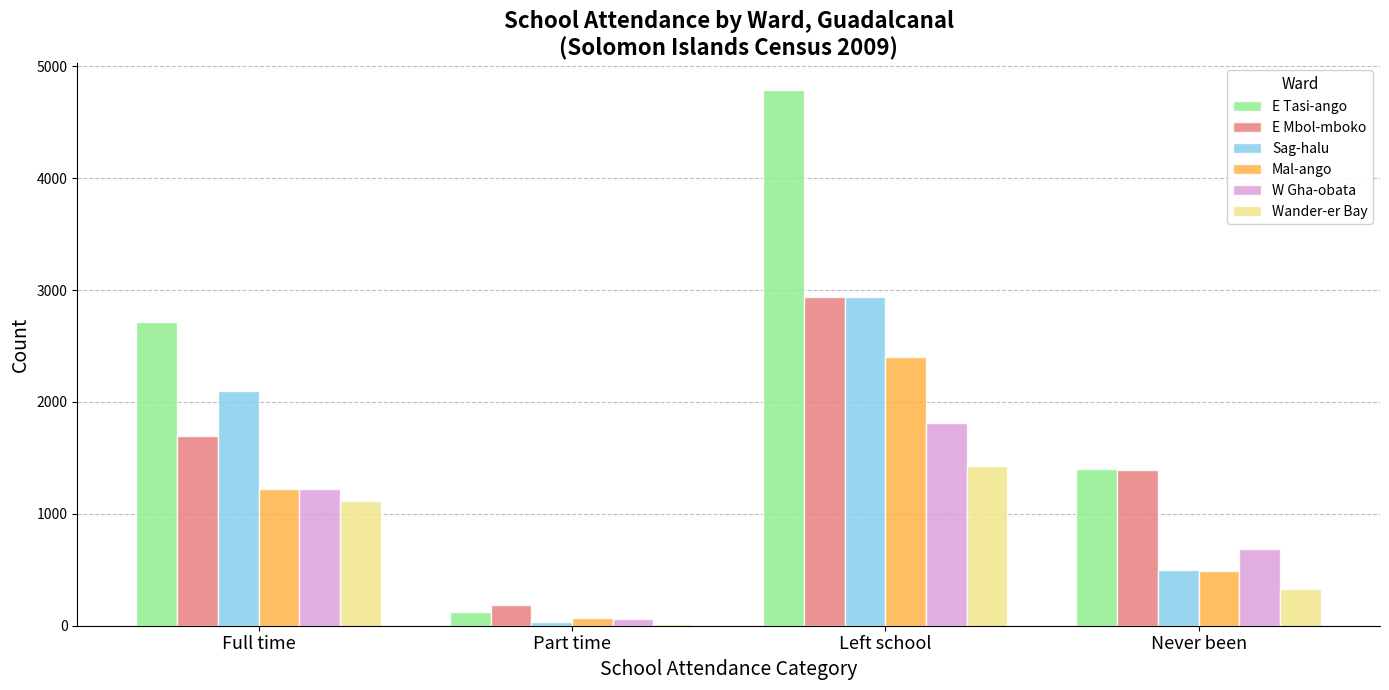

At which category does the chart reach its peak across all series?

Left school